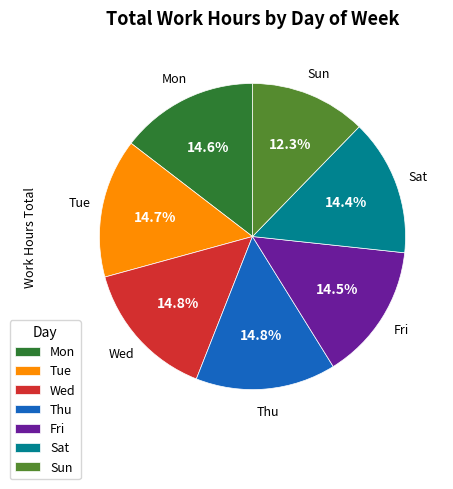

Is it true that Sun is 12% of the pie?

True